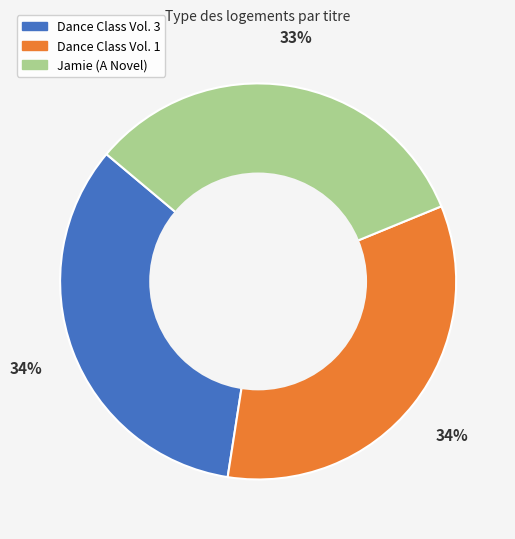

Which slice is the smallest?

Jamie (A Novel)